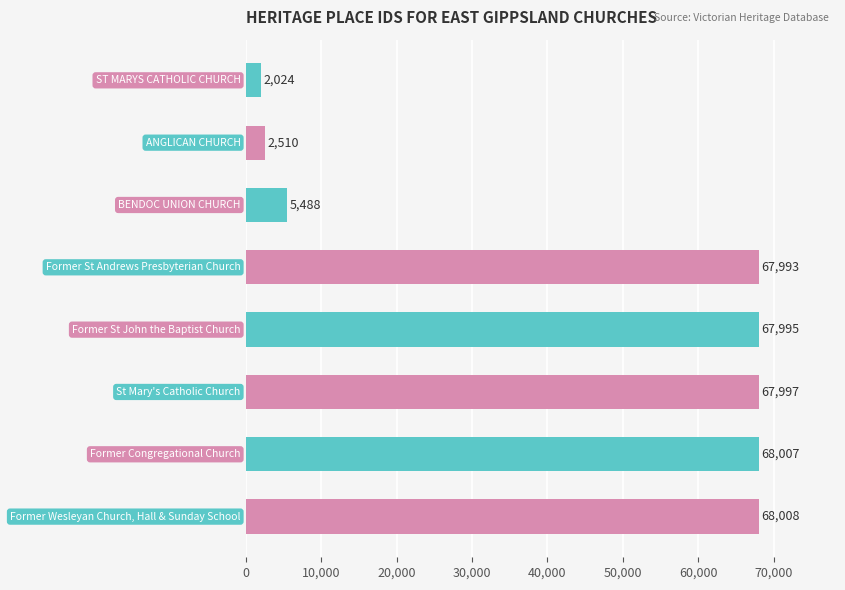

What is the greatest value displayed?

68008